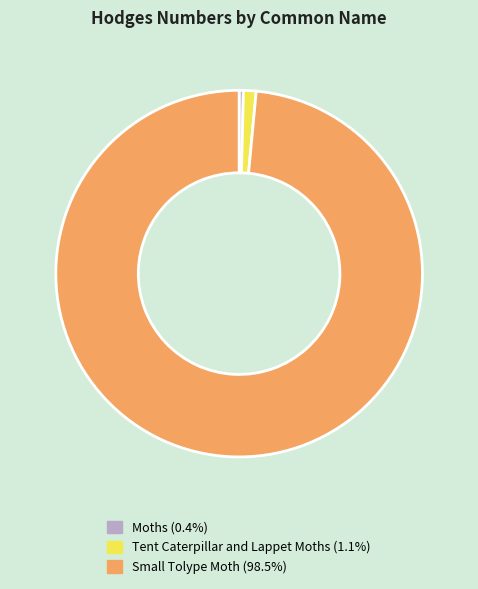

Does any single category account for the majority?

Yes